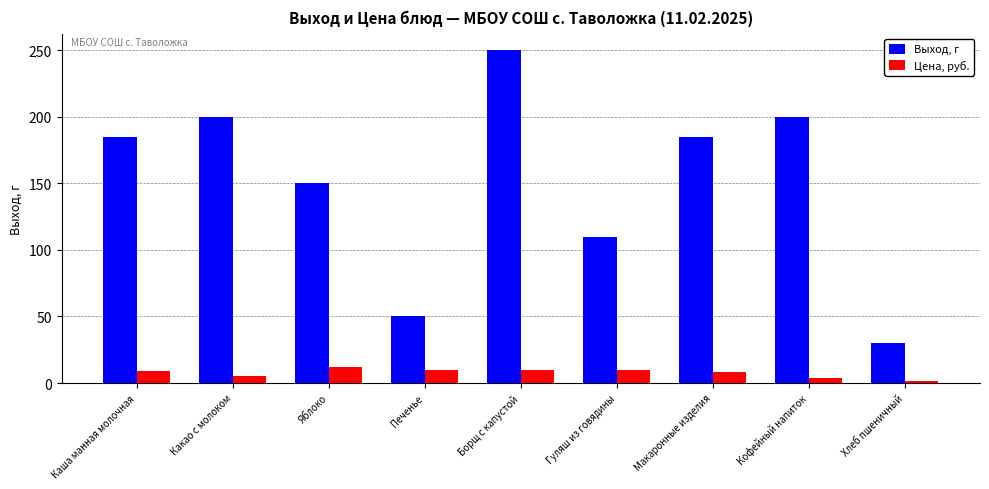

What is the value of the Выход, г bar at the 9th from the left?

30.0